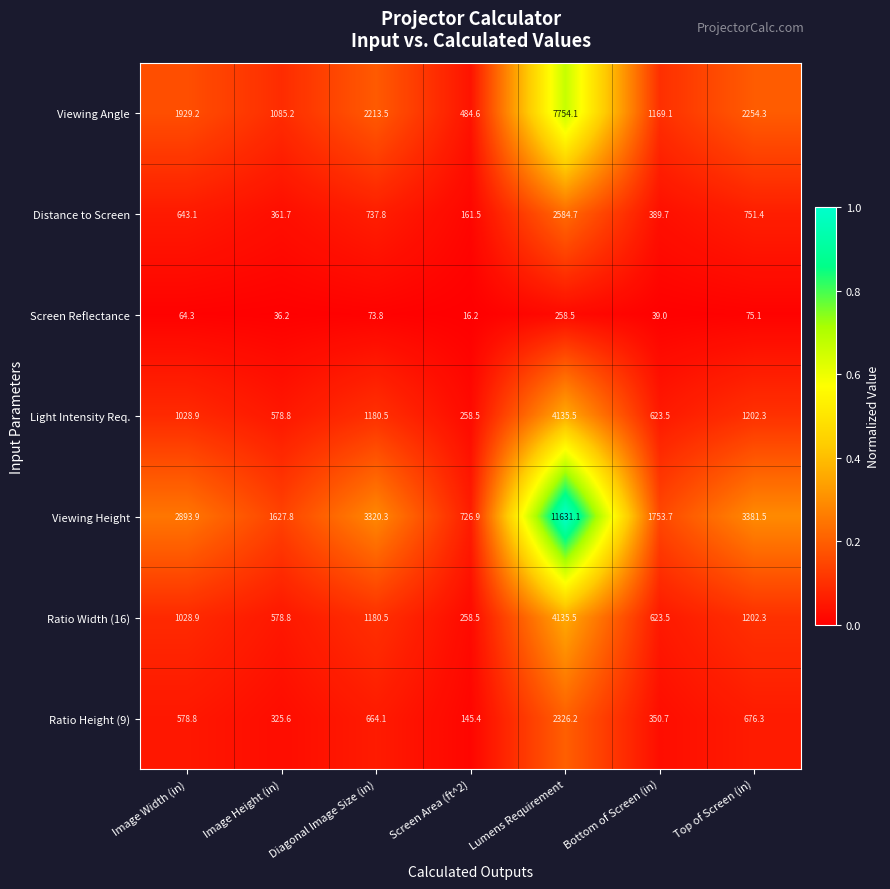

What is the difference between the maximum and minimum values in the Ratio Width (16) series?

3877.0